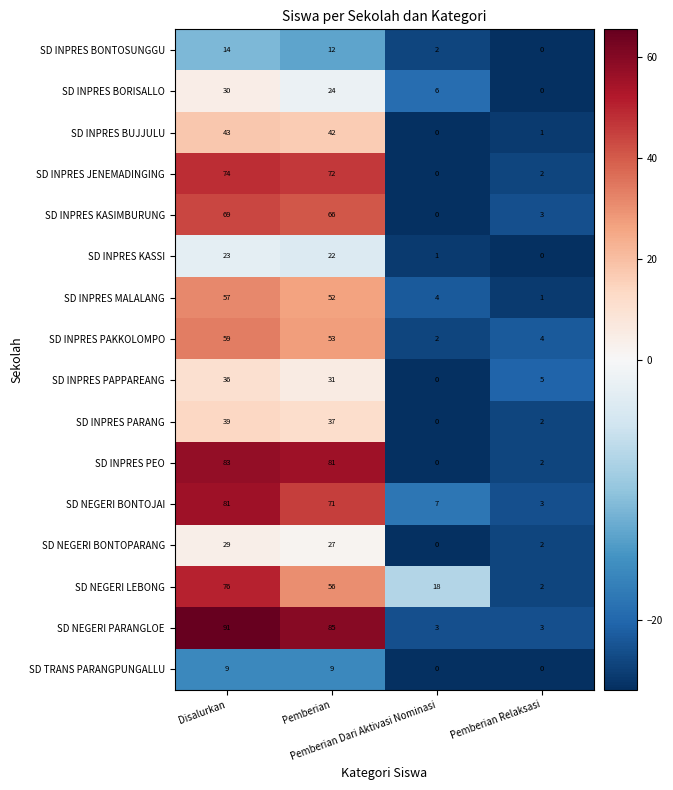

What is the highest value of the SD INPRES MALALANG series?

57